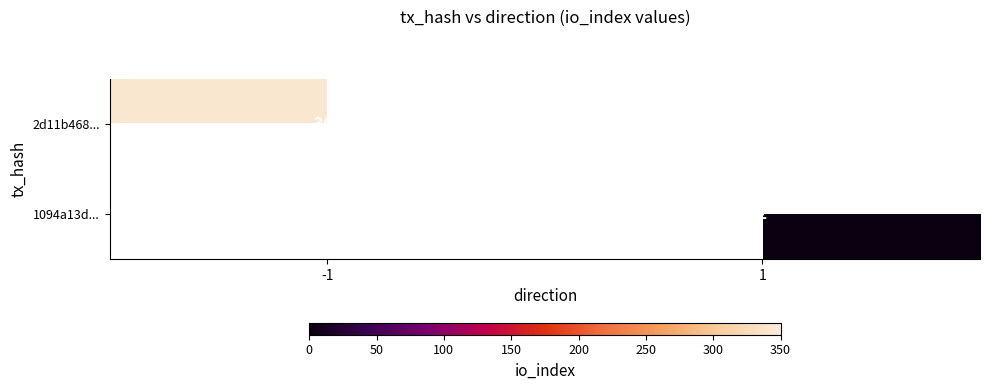

Is the value of 1094a13d... at 1 greater than the value of 2d11b468... at -1?

No